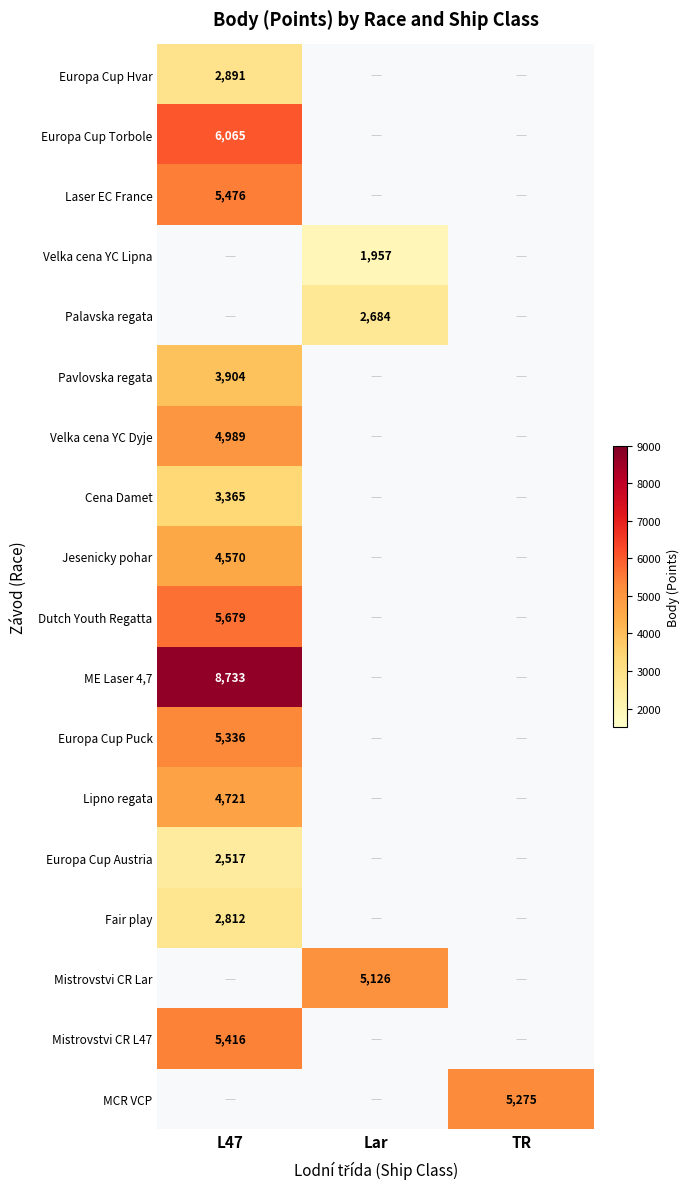

Count the number of data series in this chart.

18